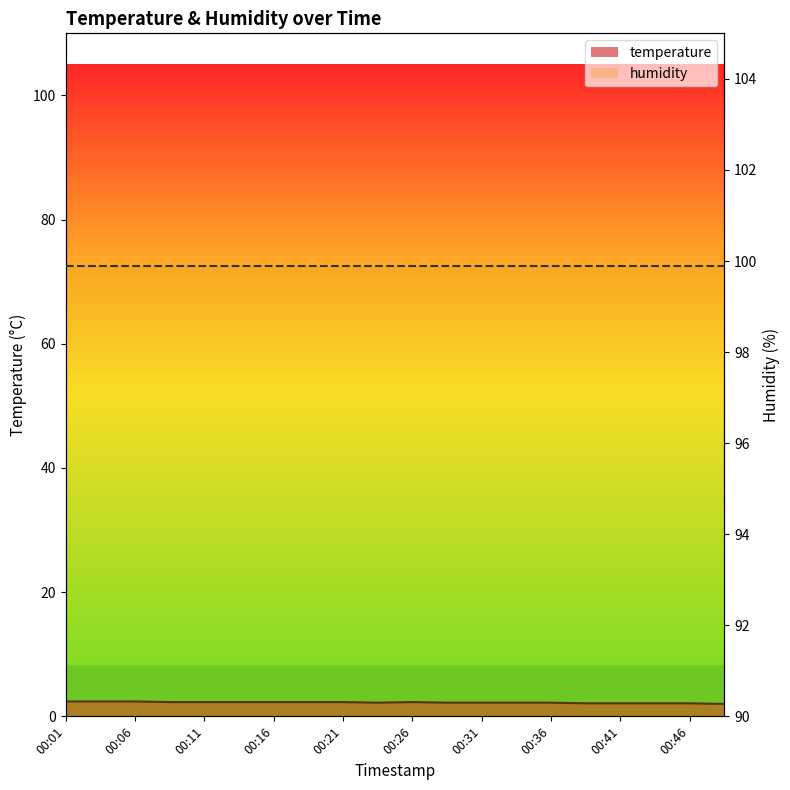

What is the minimum value shown in the chart?

2.0